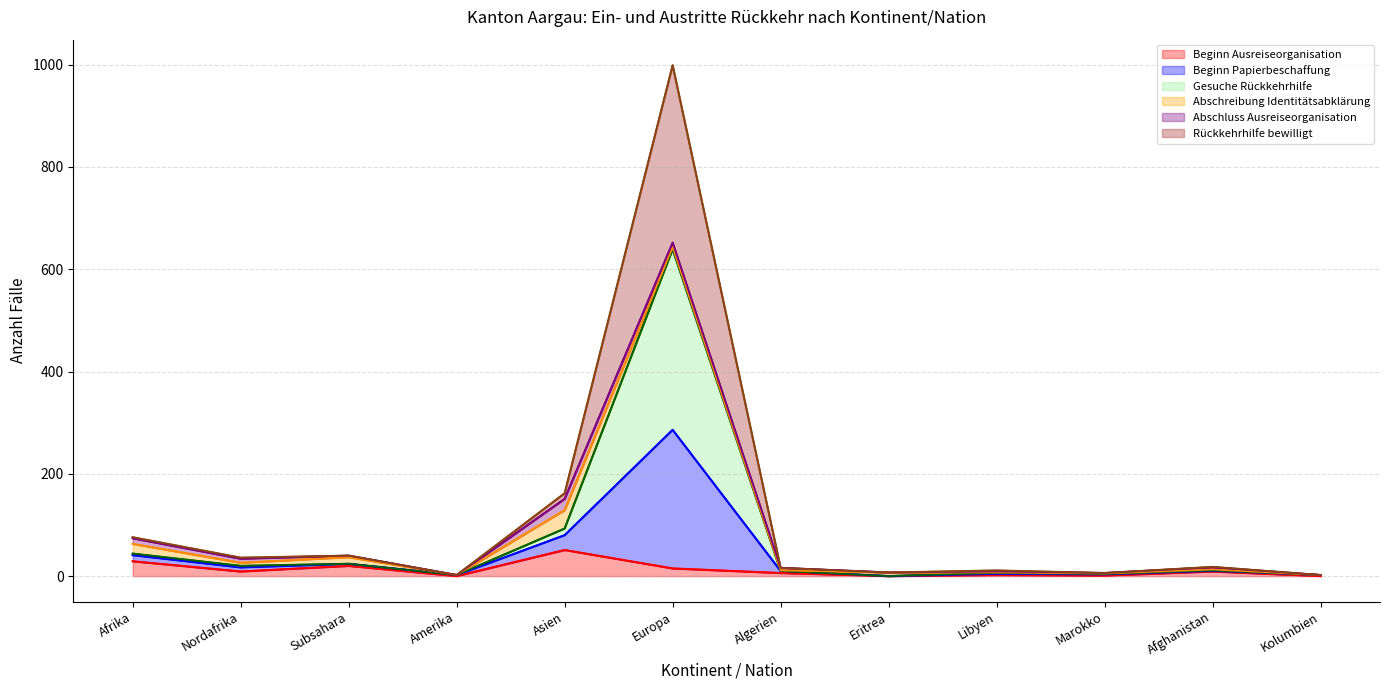

What is the approximate value of Beginn Papierbeschaffung at Subsahara?

24